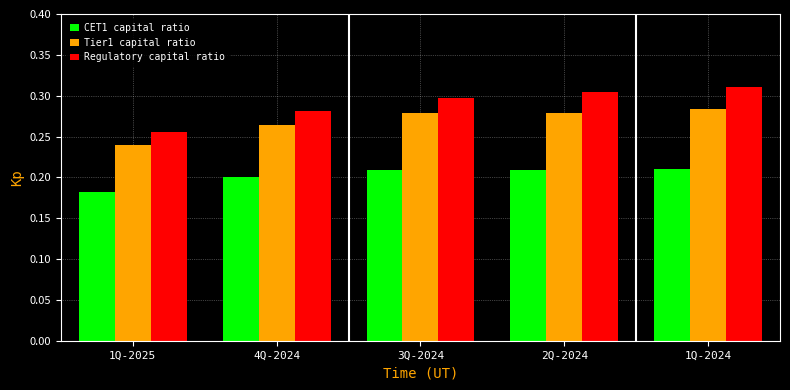

Which series has the largest range (max minus min)?

Regulatory capital ratio